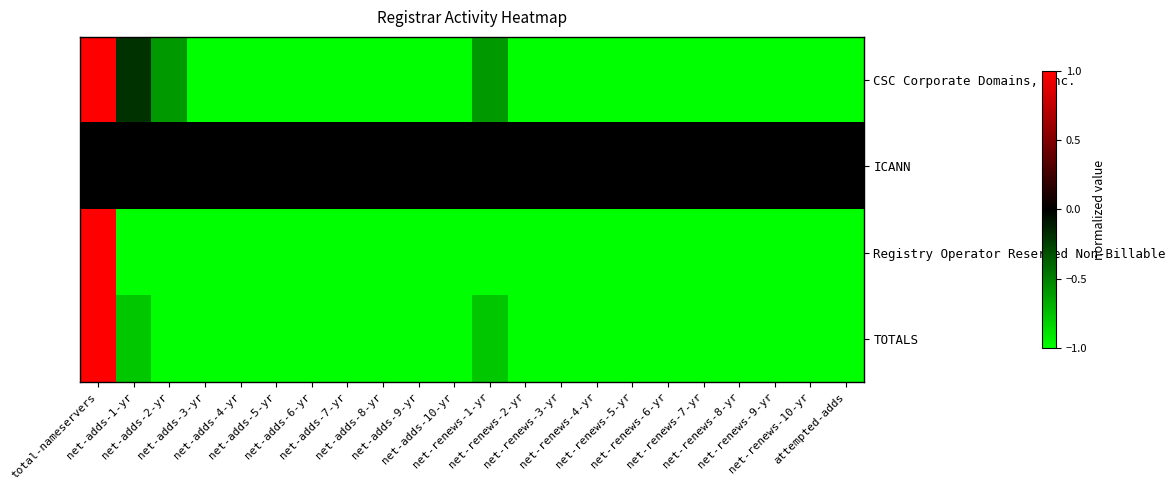

What is the spread (max minus min) of values at net-adds-7-yr?

1.0